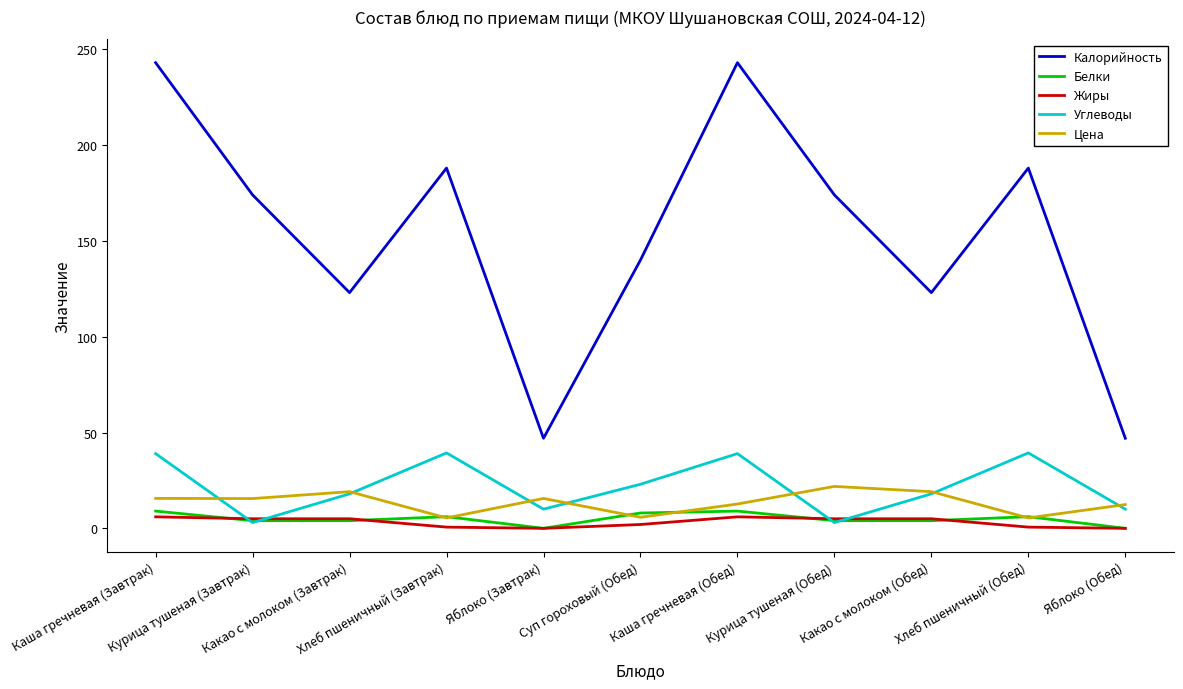

Where does the Жиры series first go above 5?

Каша гречневая (Завтрак)